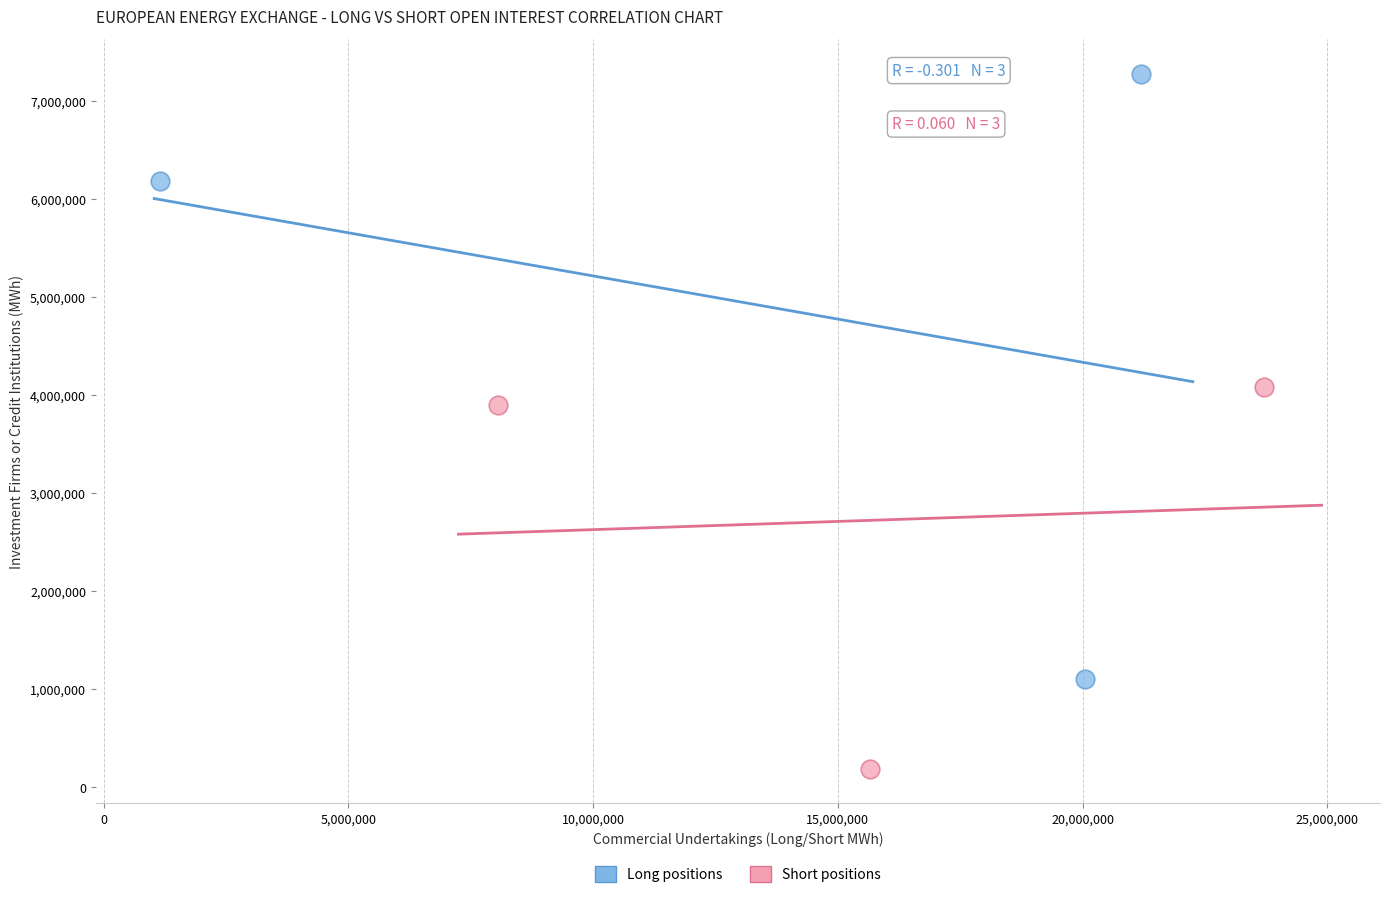

Which series reaches the maximum Y coordinate?

Long positions